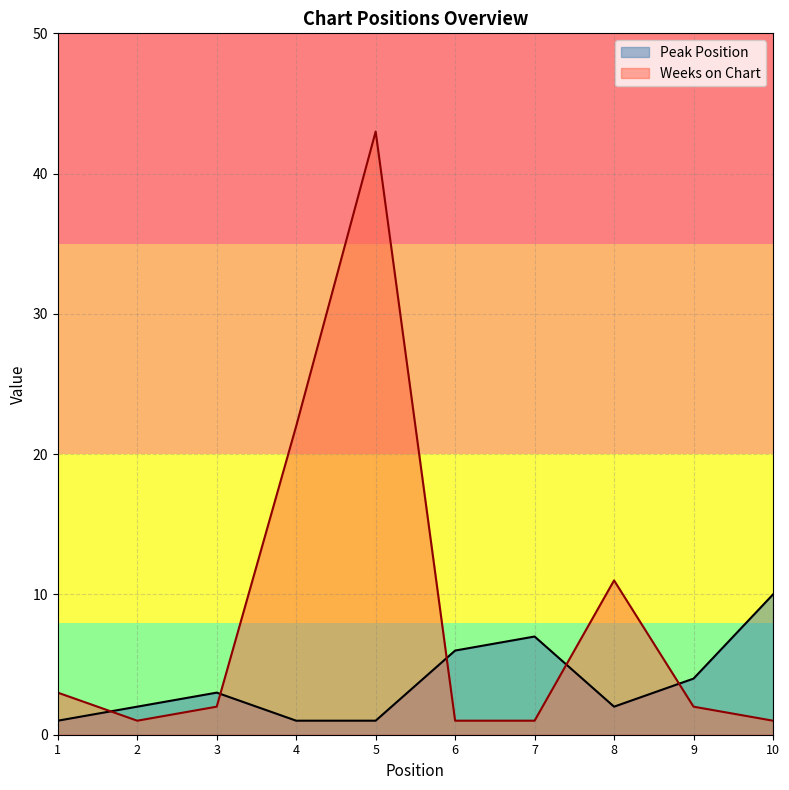

Reading left to right, list all the values displayed in this chart.

Peak Position: 1=1	2=2	3=3	4=1	5=1	6=6	7=7	8=2	9=4	10=10
Weeks on Chart: 1=3	2=1	3=2	4=22	5=43	6=1	7=1	8=11	9=2	10=1